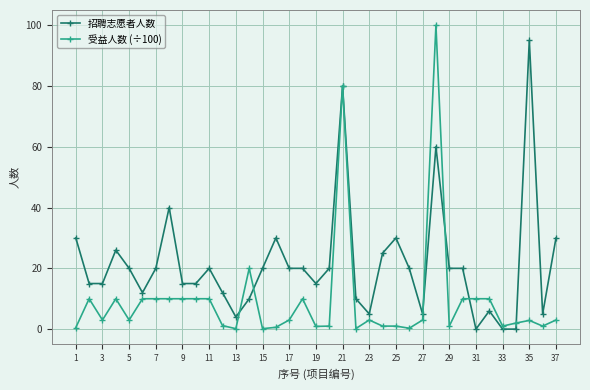

True or false: 招聘志愿者人数 has more than 0 interior local peaks.

True